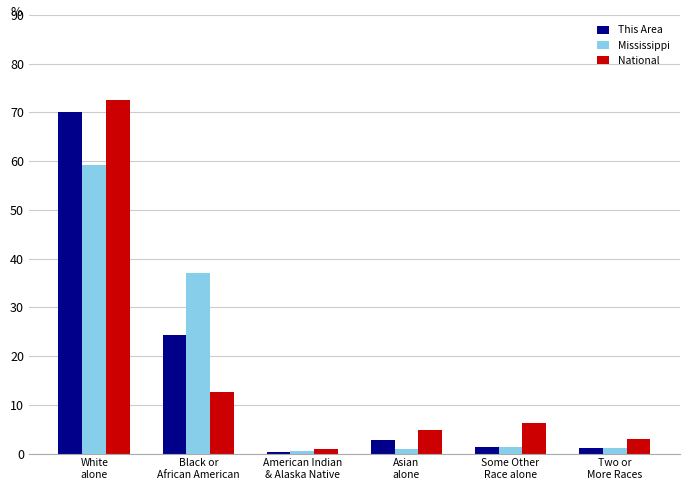

Where is This Area nearest to the value 35?

Black or
African American